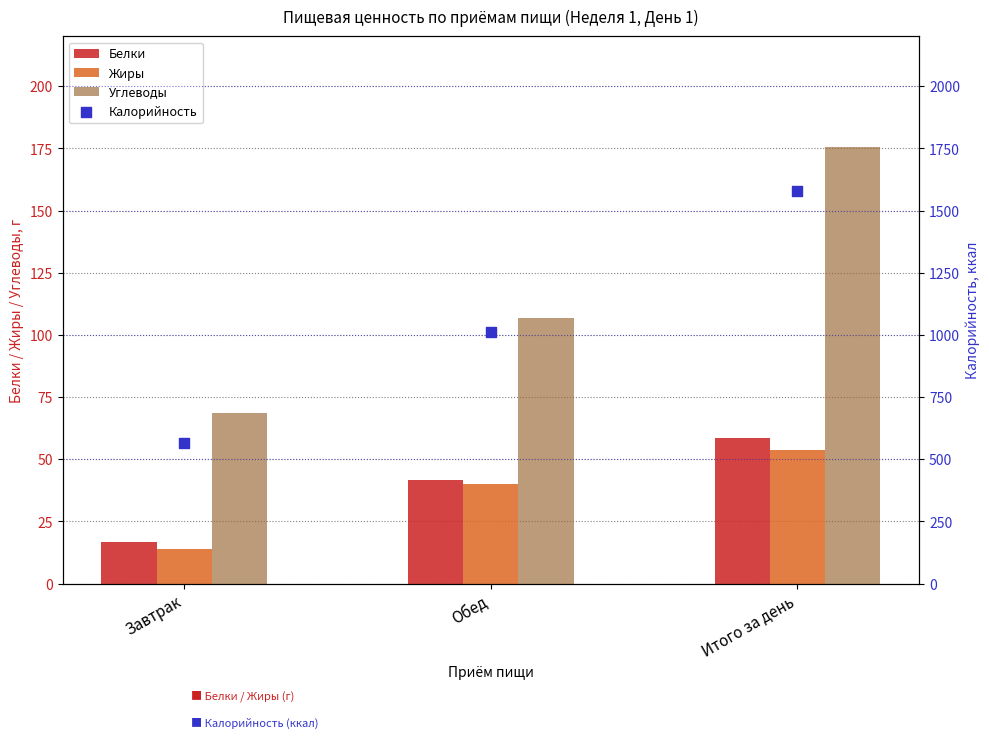

Which series has the largest total across all categories?

Калорийность